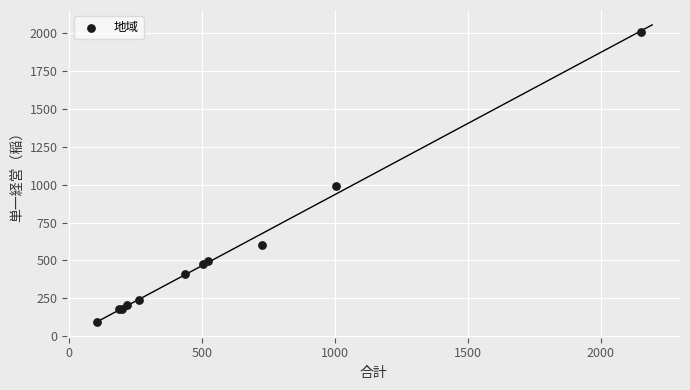

What Y value in the scatter plot is closest to 1052?

988